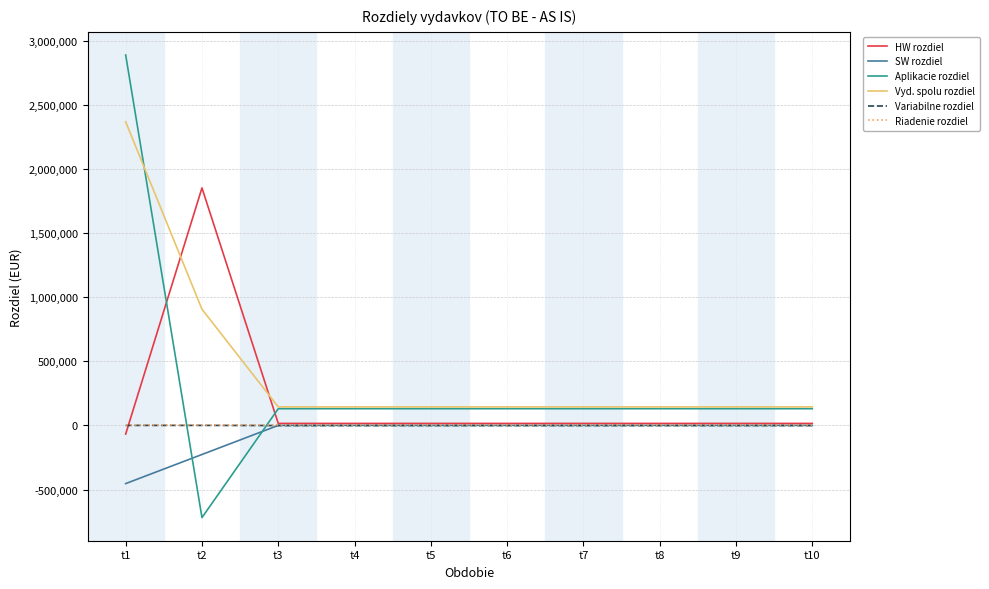

What is the sum of all Variabilne rozdiel values?

-8386.6